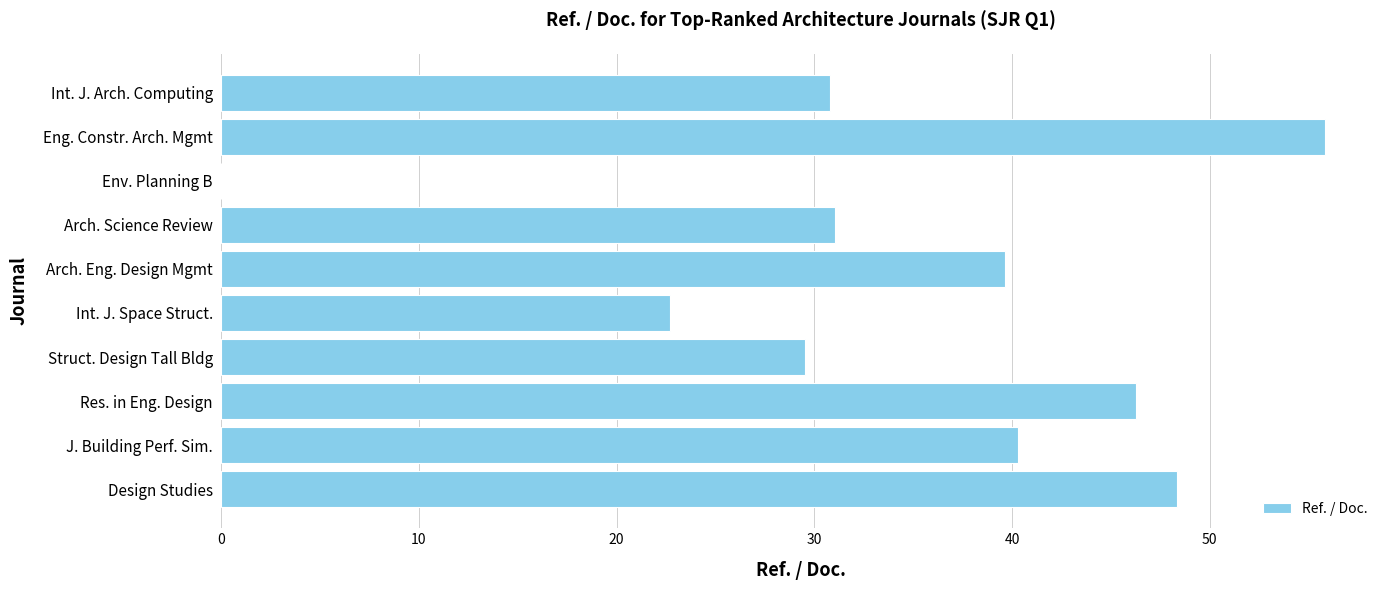

Between Env. Planning B and Design Studies, which is larger?

Design Studies